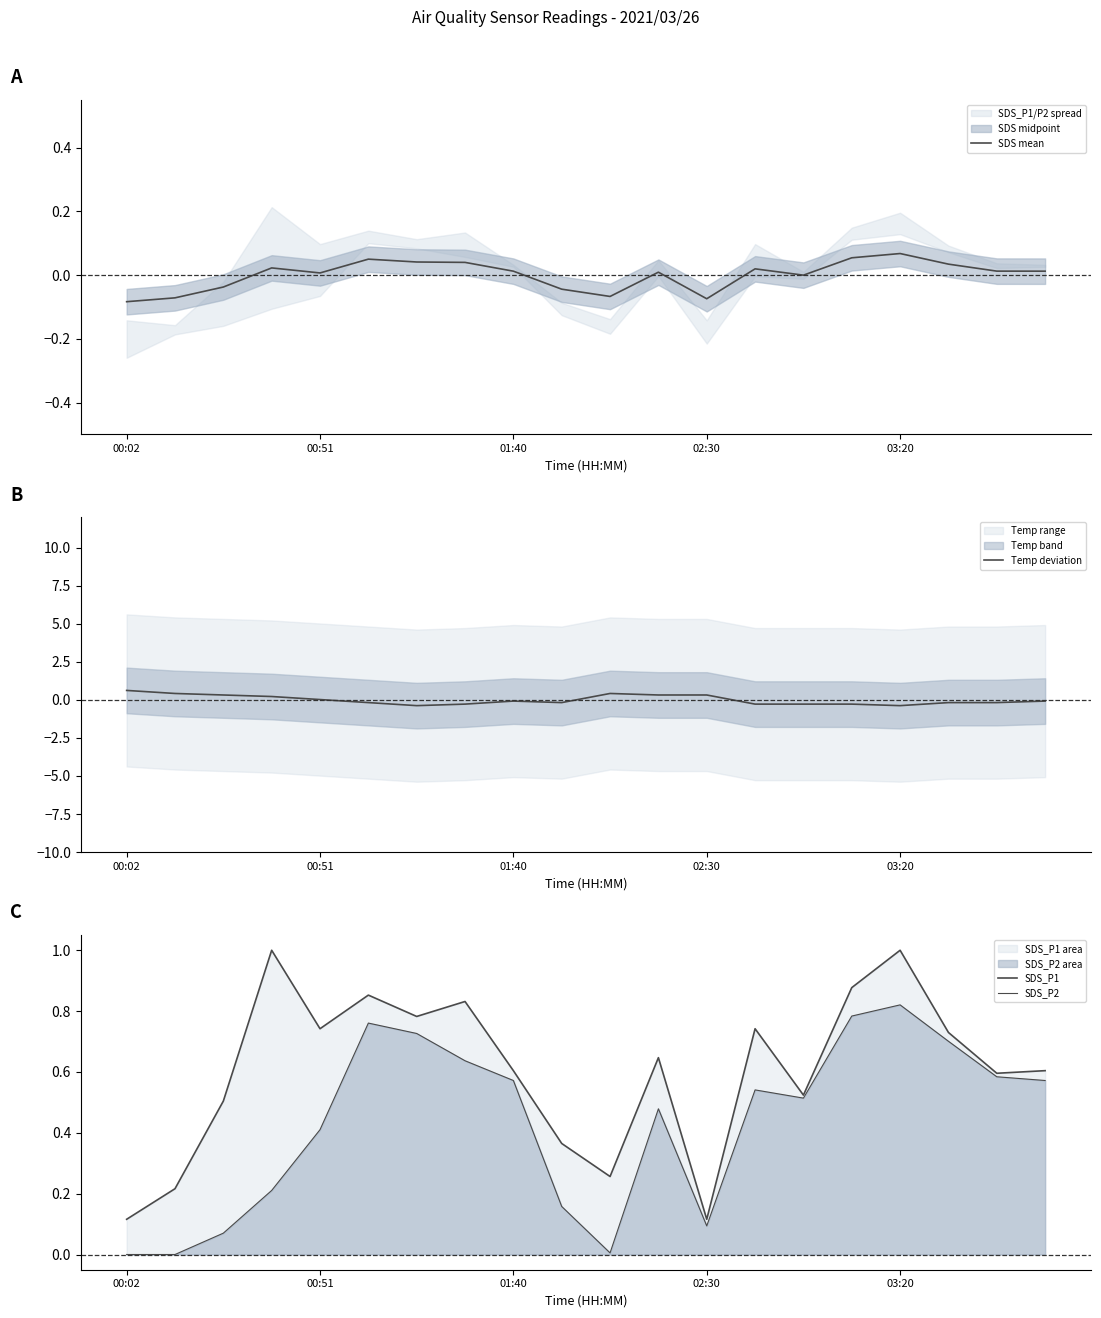

How many data points in SDS_P2 are above 0?

18